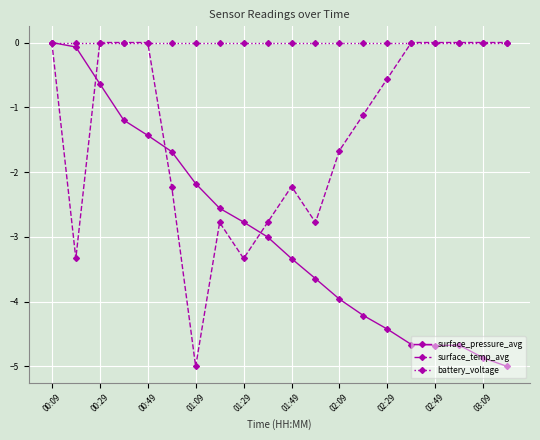

What is the value of the surface_temp_avg point at the 14th from the left?

-1.1